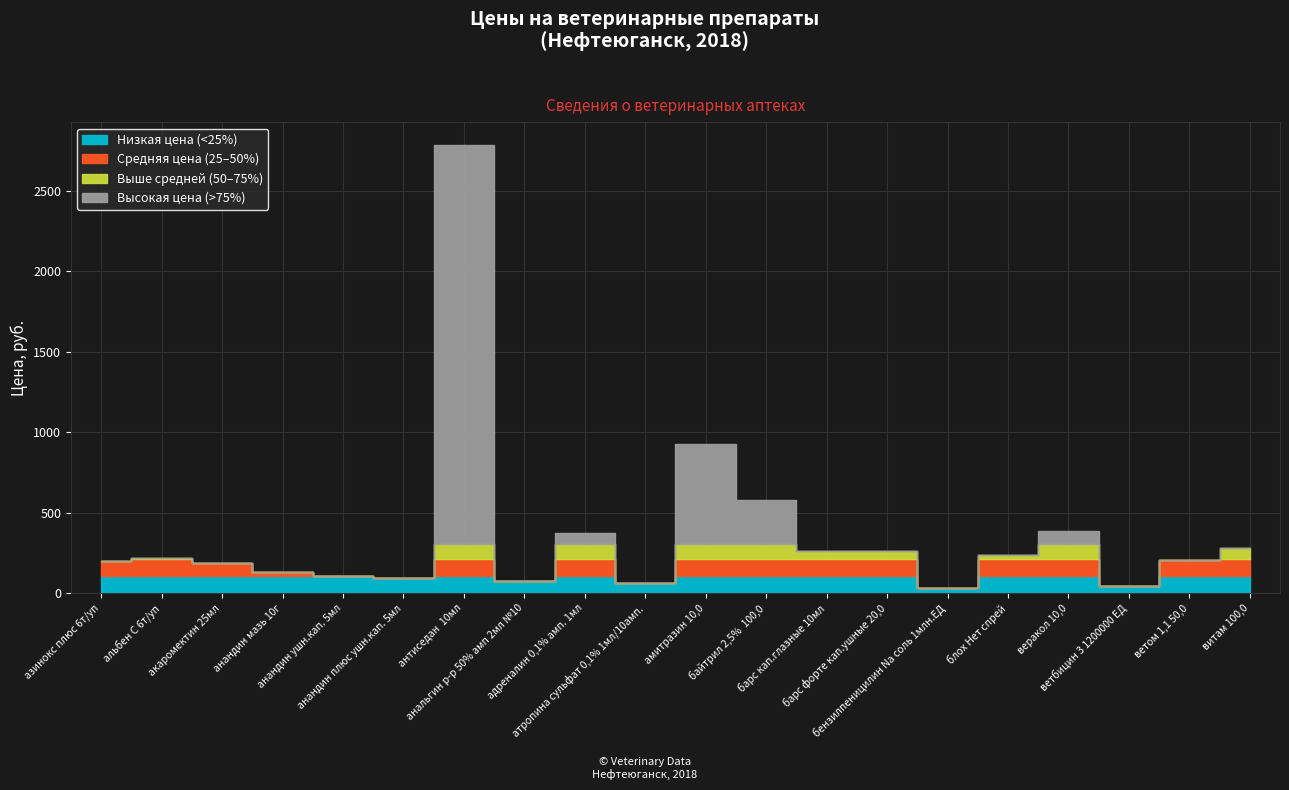

What value does the data have at байтрил 2,5%  100,0?

580.1